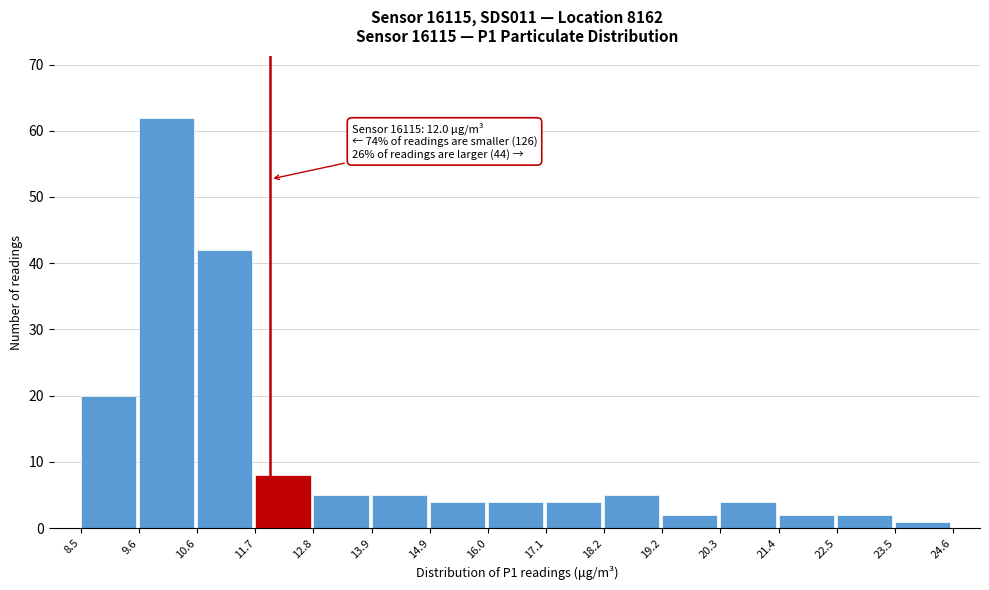

Which range on the x-axis has the tallest bar?

9.6 to 10.6